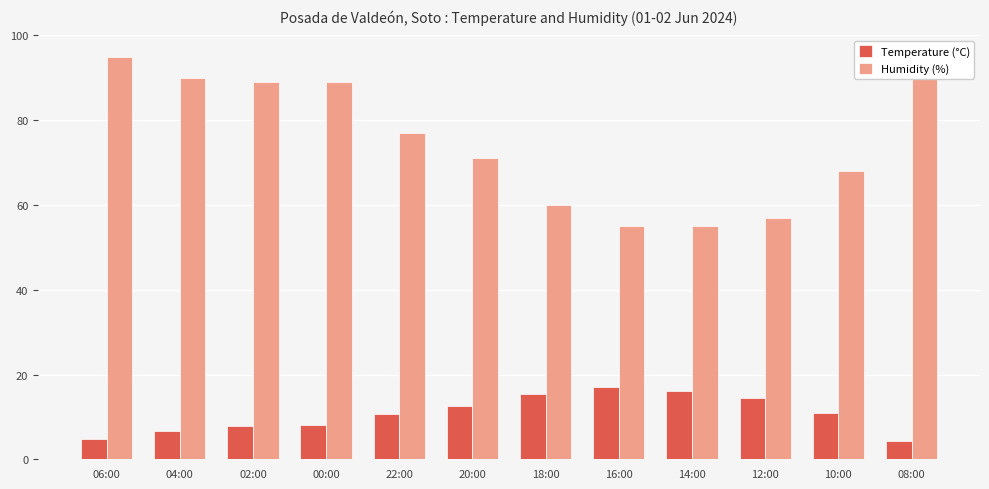

Count the number of categories in the chart.

12